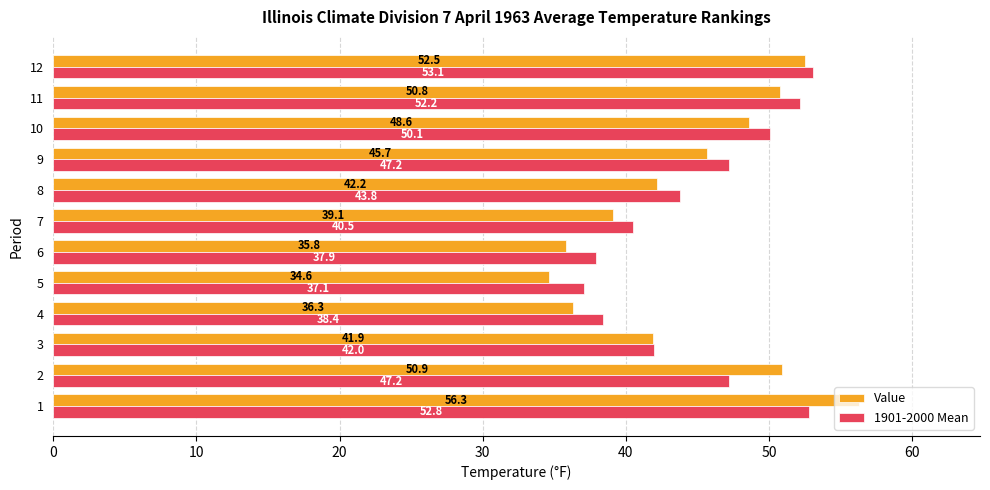

How many series are shown in this chart?

2